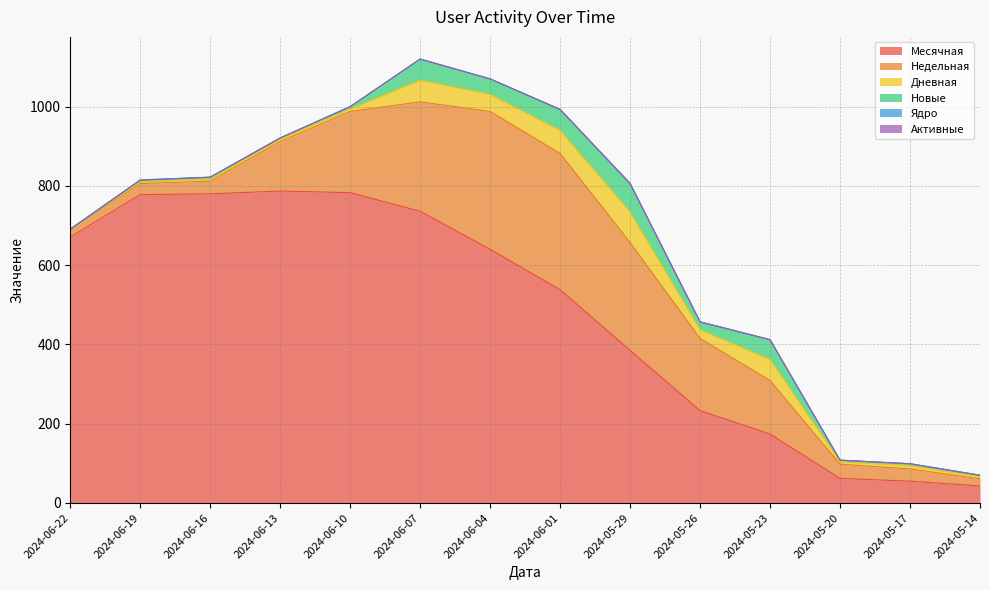

What is the highest value of the Дневная series?

77